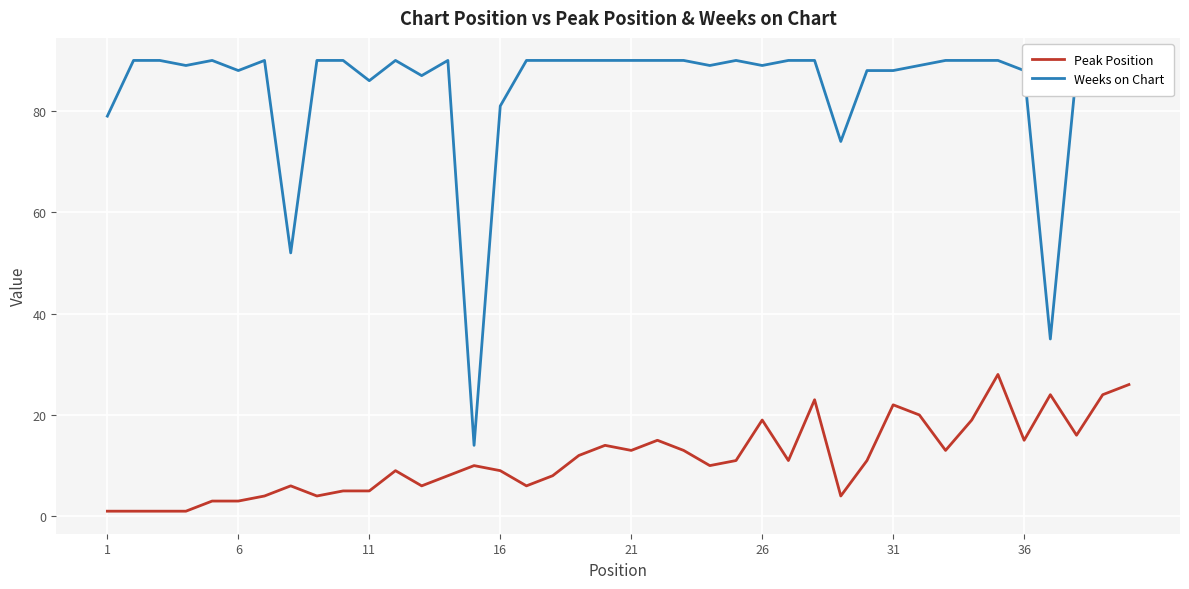

True or false: Peak Position and Weeks on Chart intersect in this chart.

False